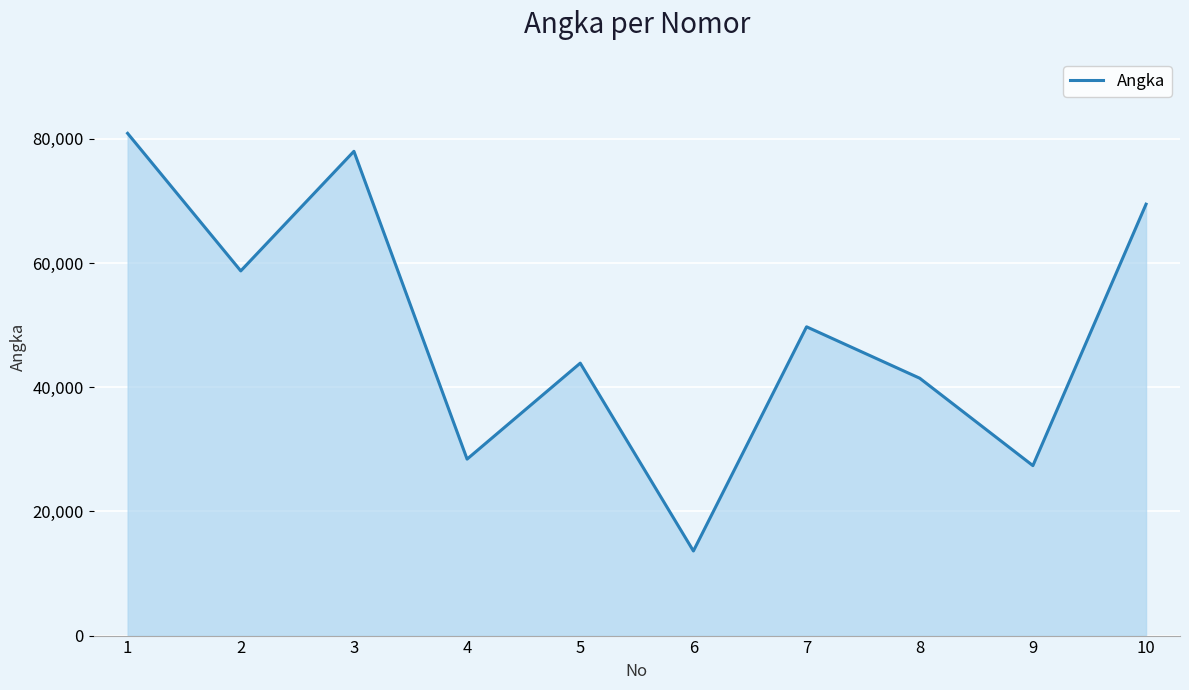

The chart shows a value of 59735 at 5. True or false?

False